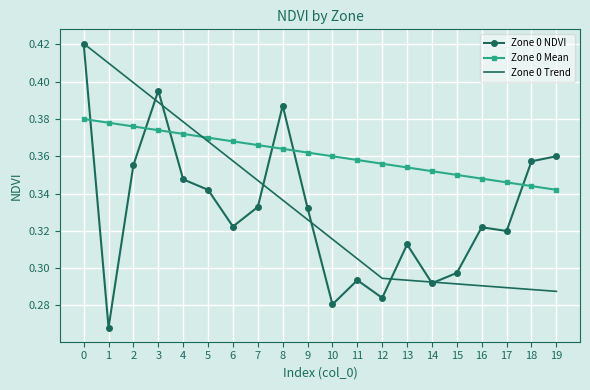

True or false: Zone 0 NDVI and Zone 0 Mean cross at least once.

True